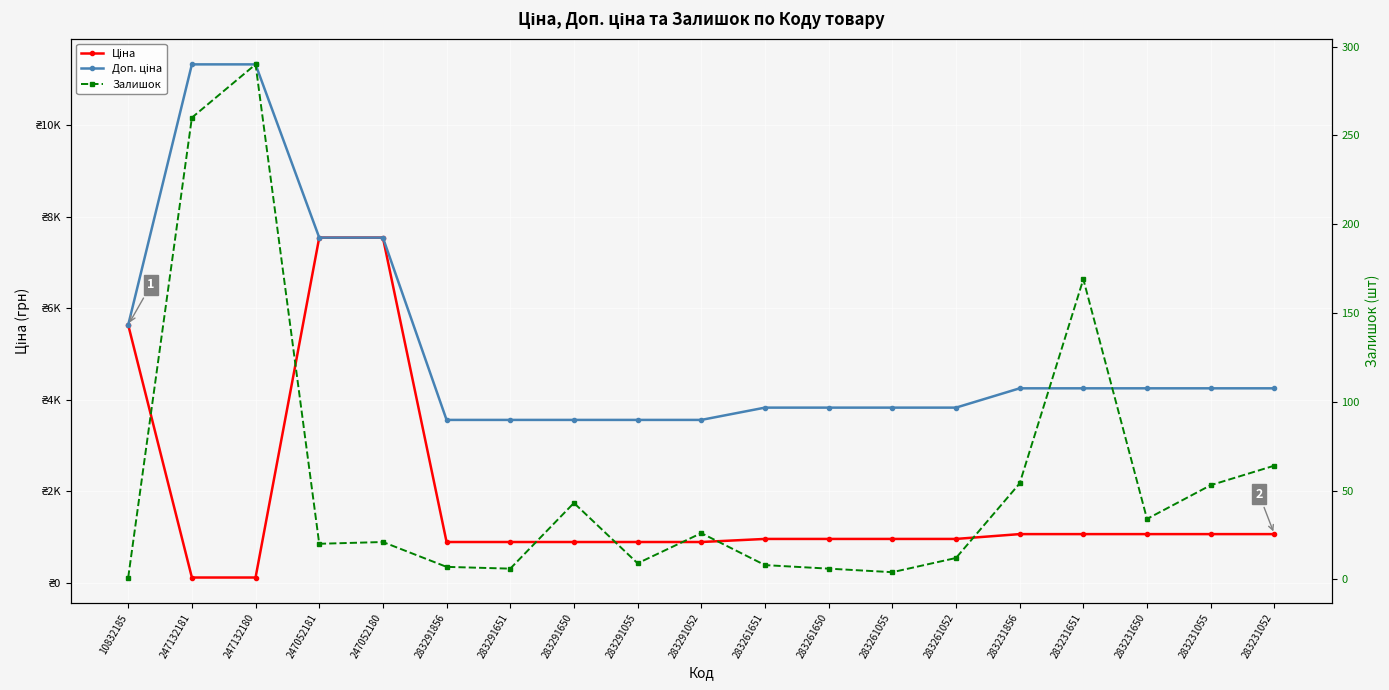

How many distinct data groups are displayed?

3